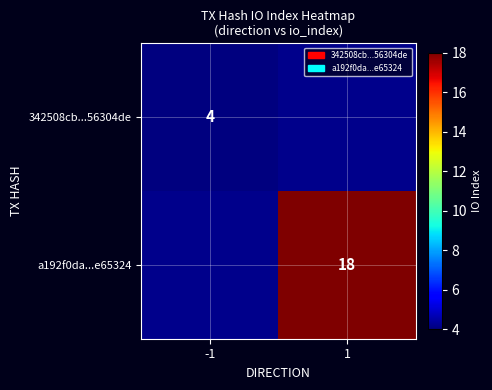

Is it true that 342508cb...56304de equals 4 at -1?

True